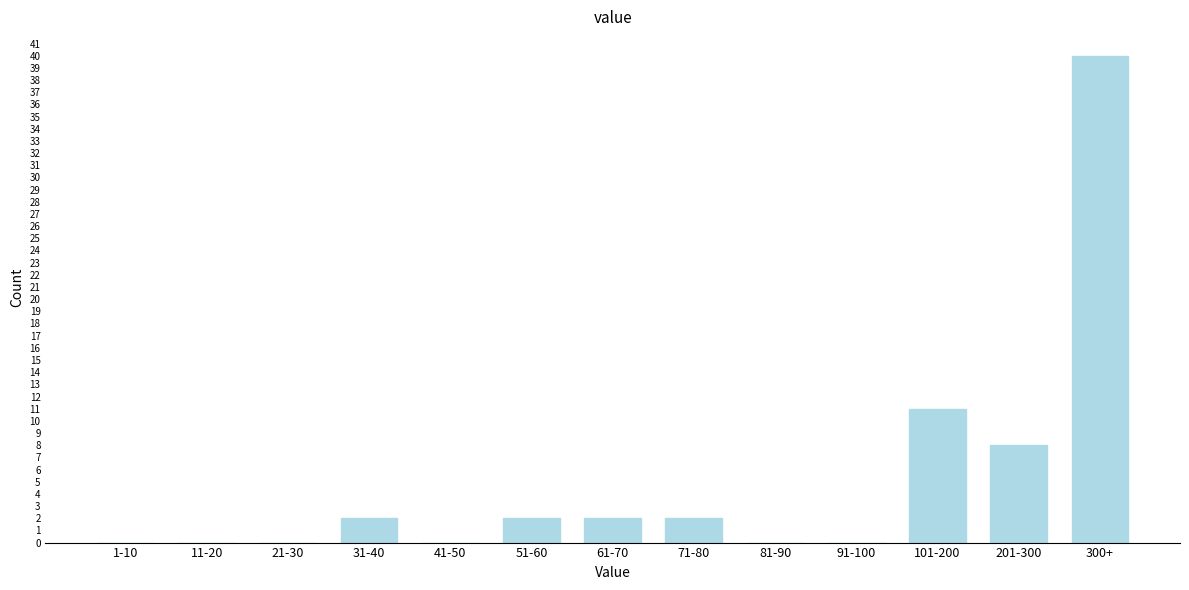

Reading left to right, extract all data points from this chart.

1-10=0	11-20=0	21-30=0	31-40=2	41-50=0	51-60=2	61-70=2	71-80=2	81-90=0	91-100=0	101-200=11	201-300=8	300+=40